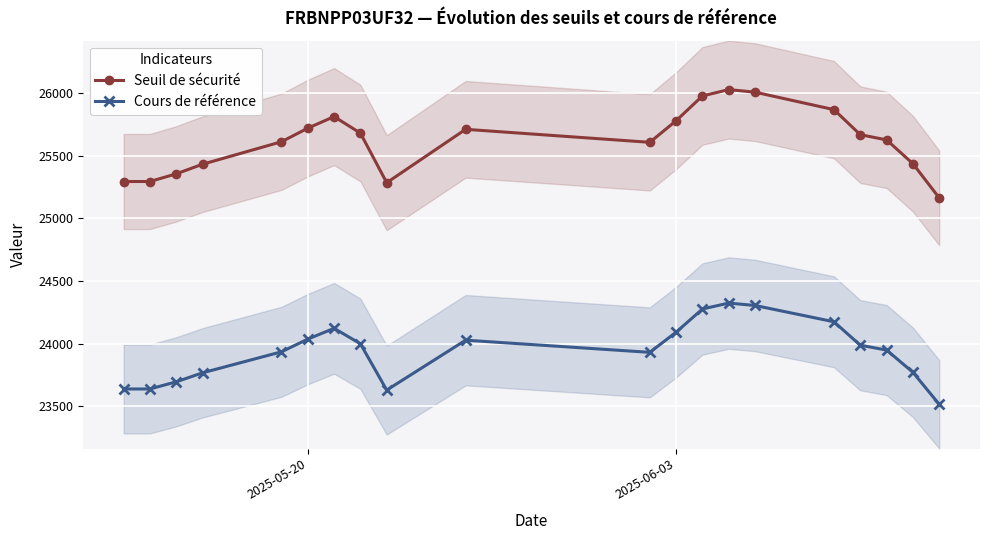

What is the approximate value of Cours de référence at 2025-06-03?

24091.6